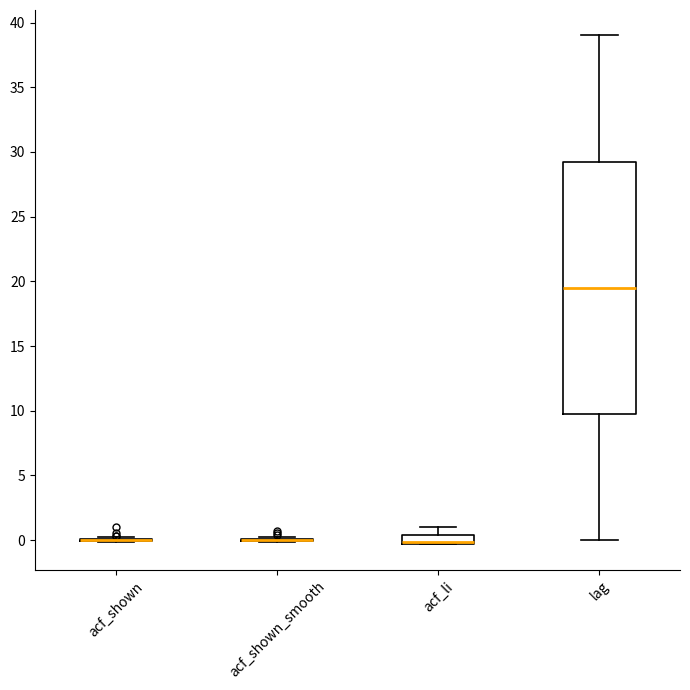

Comparing the boxes themselves (not the whiskers), which one is the tallest?

lag